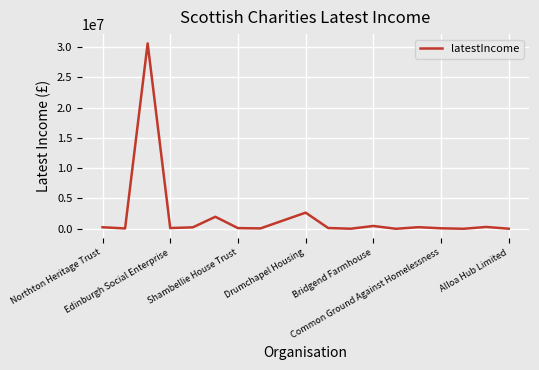

What is the difference between the maximum and minimum values?

30604805